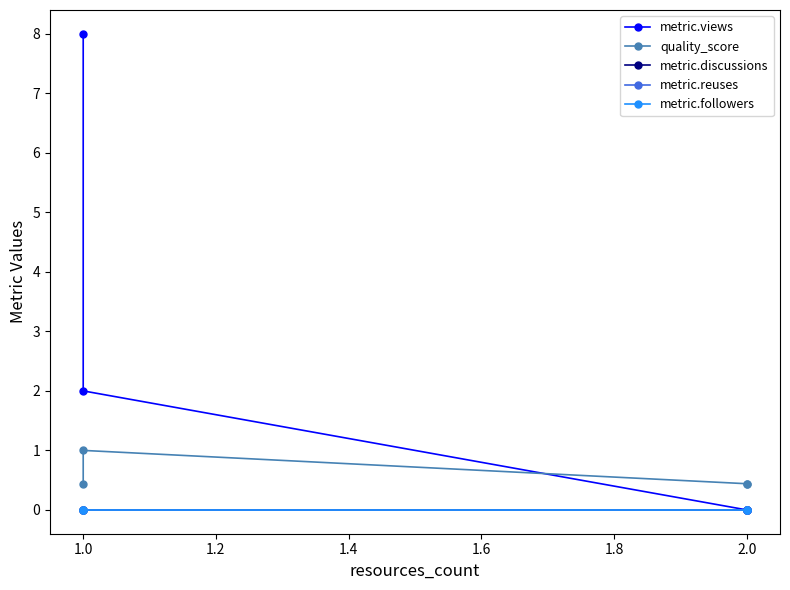

Which series has the largest range (max minus min)?

metric.views